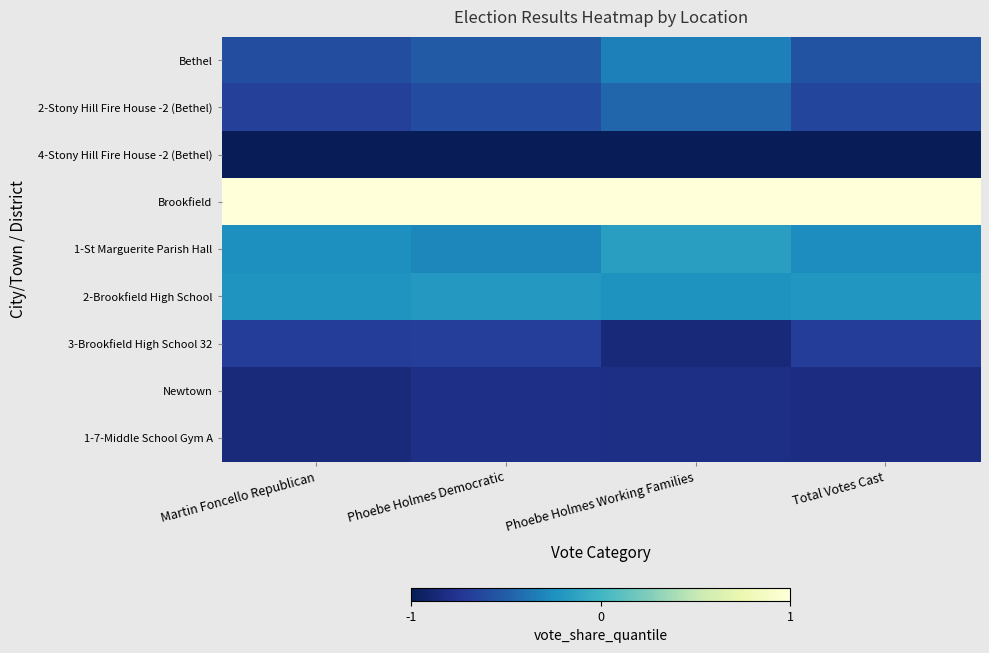

Which has a higher value, Martin Foncello Republican or Phoebe Holmes Democratic?

Phoebe Holmes Democratic